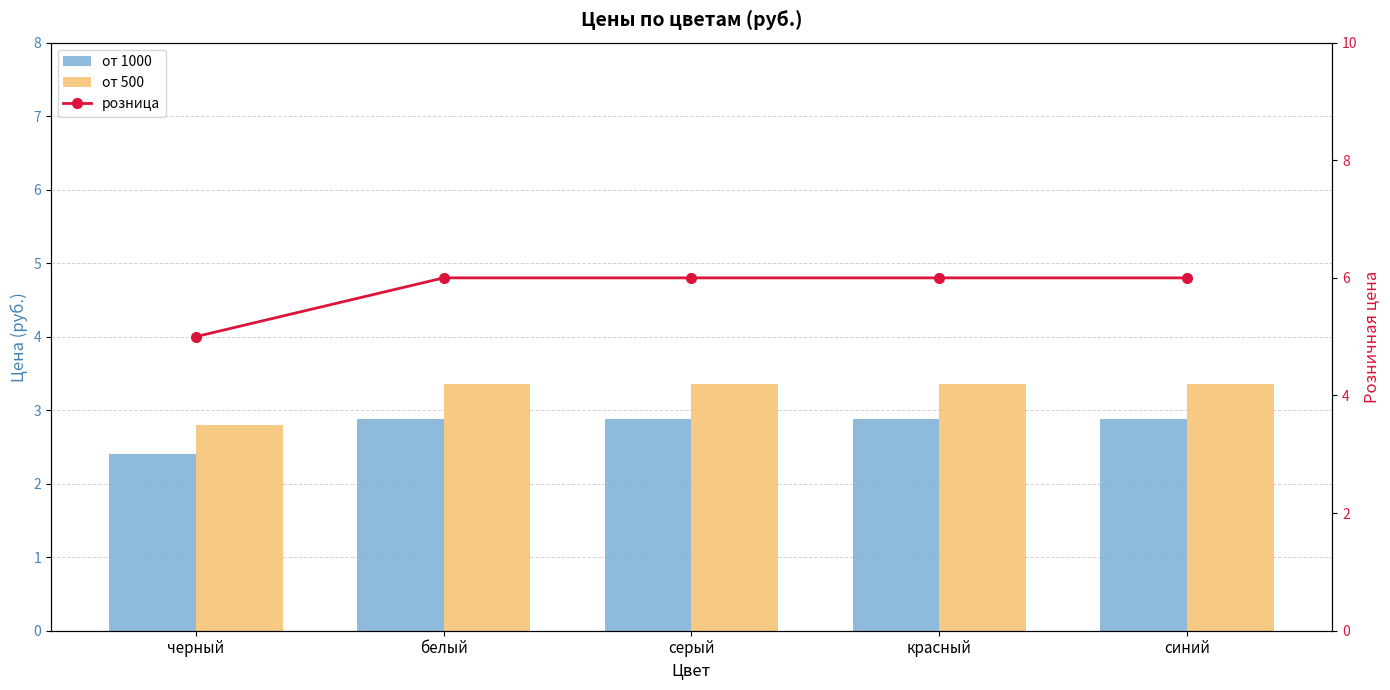

List the series in order of their overall mean, lowest first.

от 1000, от 500, розница